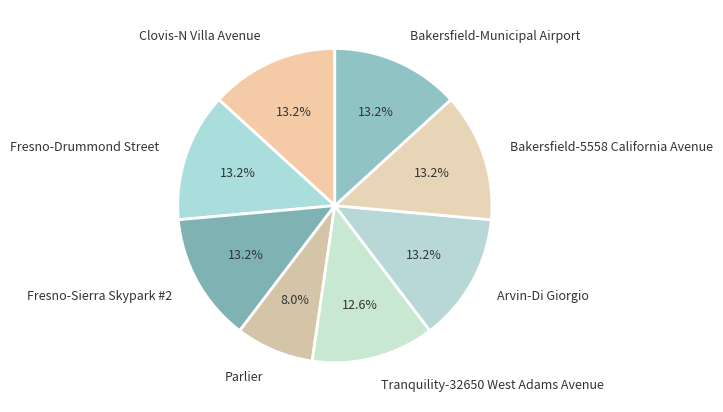

How many slices are in this pie chart?

8